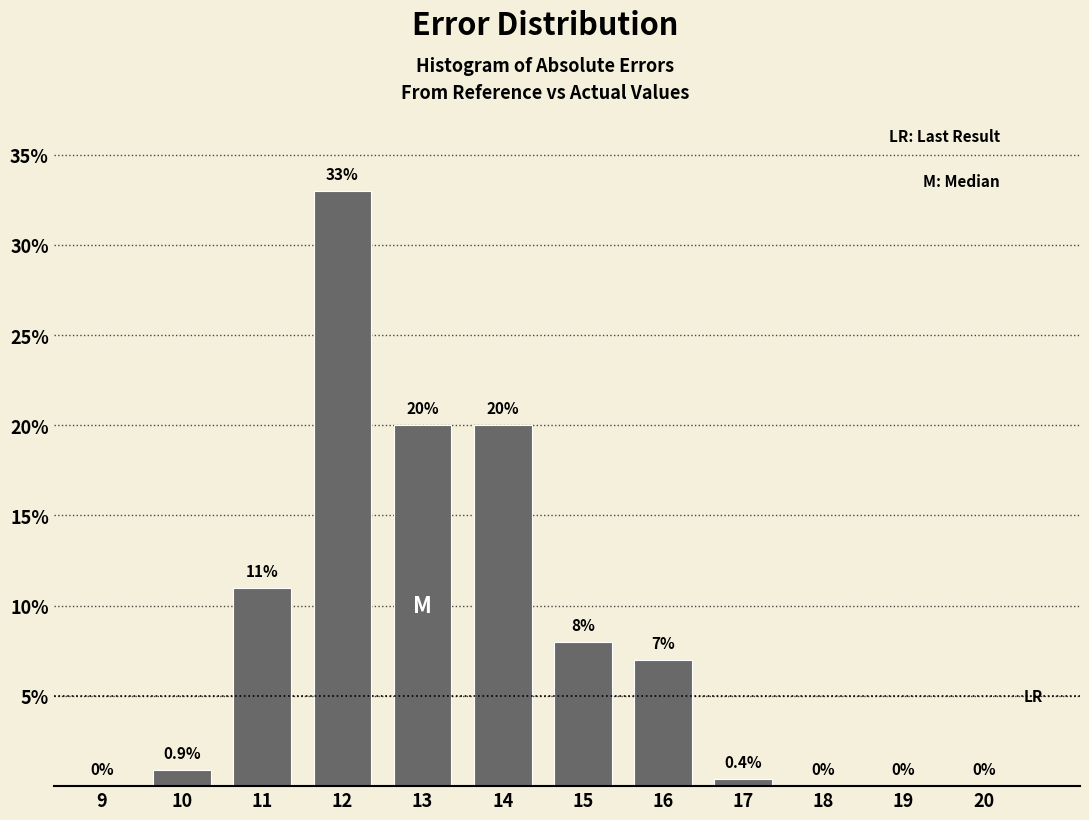

Reading left to right, transcribe all the data shown in this chart.

9=0.0	10=0.9	11=11.0	12=33.0	13=20.0	14=20.0	15=8.0	16=7.0	17=0.4	18=0.0	19=0.0	20=0.0